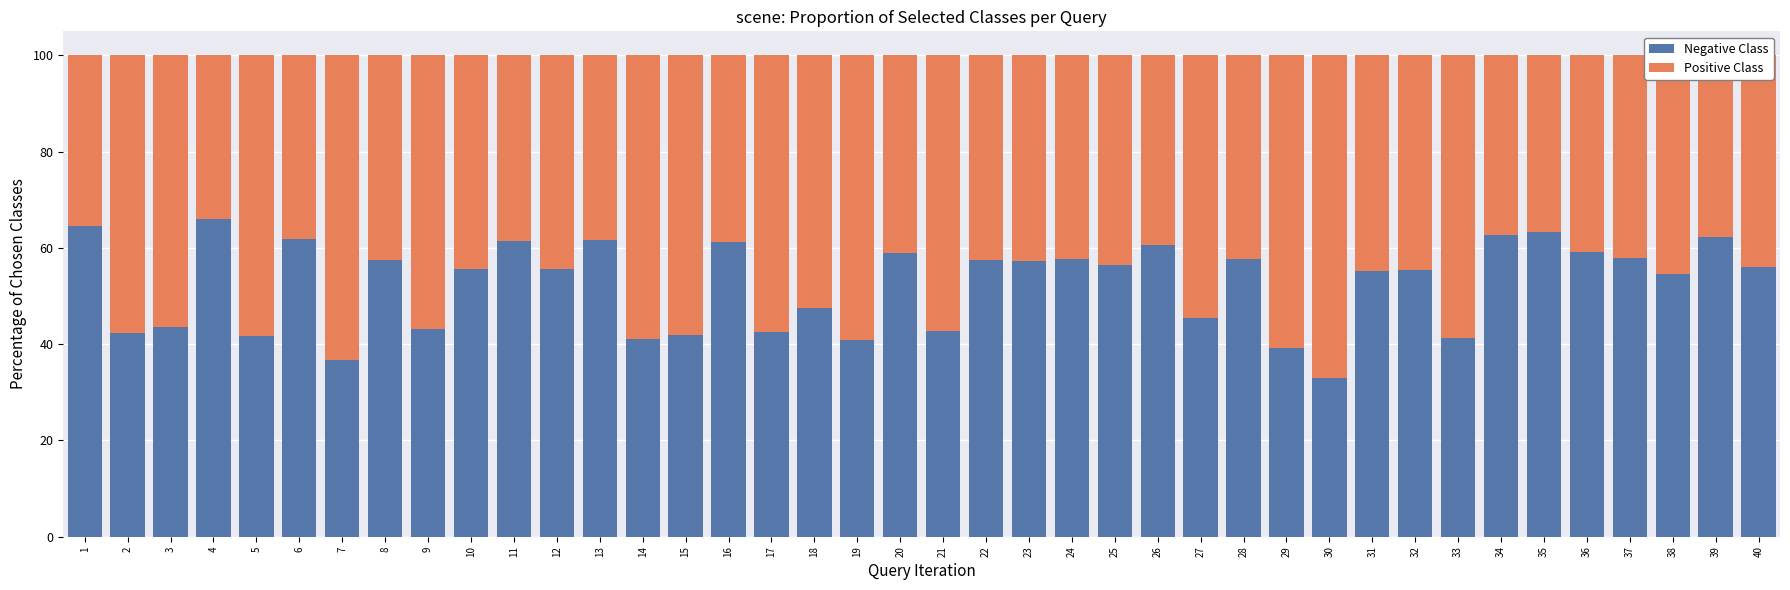

What is the total value across all series at 16?

100.0